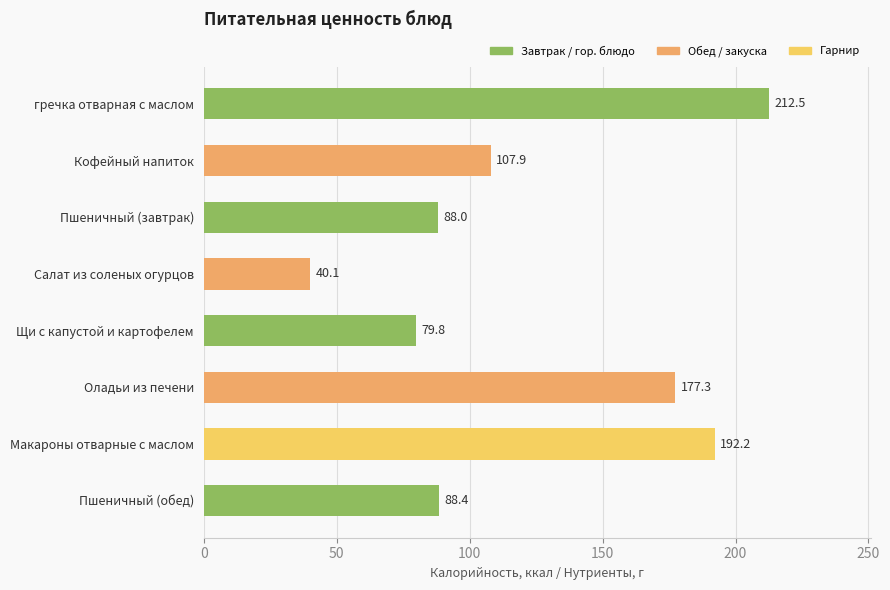

Reading bottom to top, transcribe all the data shown in this chart.

Пшеничный (обед)=88.4	Макароны отварные с маслом=192.2	Оладьи из печени=177.3	Щи с капустой и картофелем=79.8	Салат из соленых огурцов=40.1	Пшеничный (завтрак)=88.0	Кофейный напиток=107.9	гречка отварная с маслом=212.5